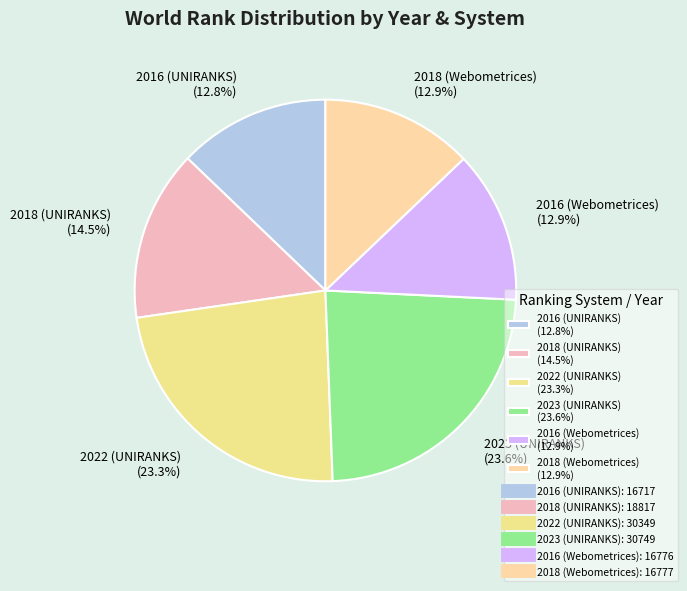

Does any single category account for the majority?

No